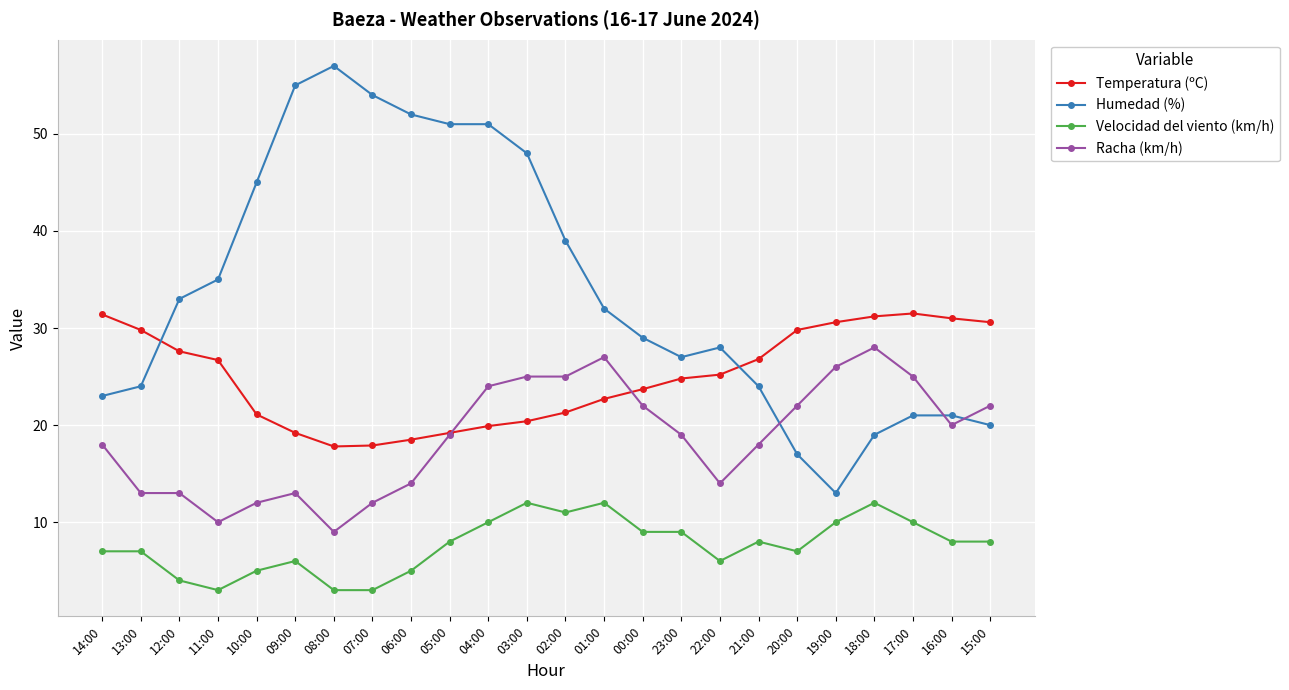

At which label does Racha (km/h) reach its peak?

18:00